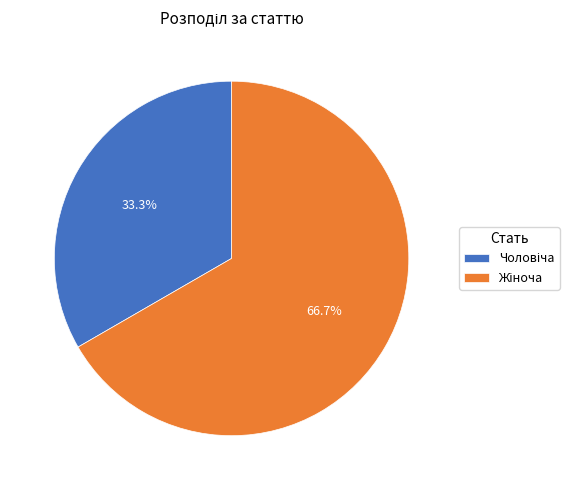

What is the change in value from Чоловіча to Жіноча?

+1